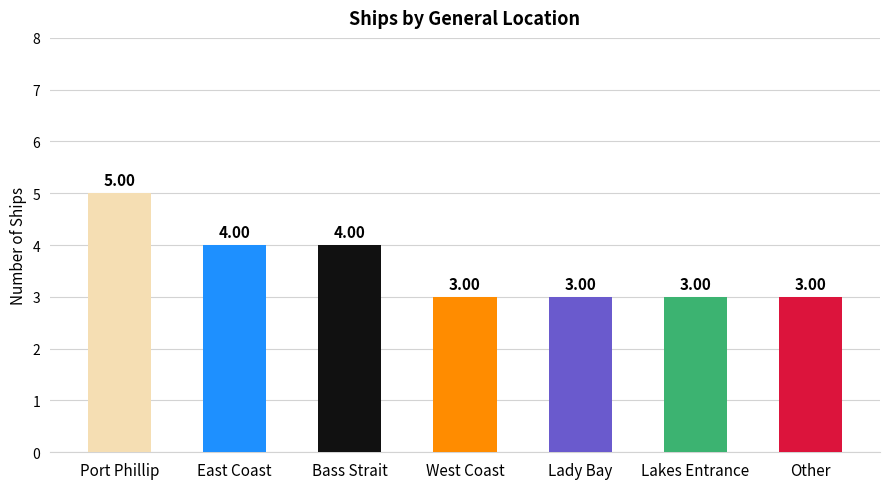

Which category has the lowest value across all series?

West Coast